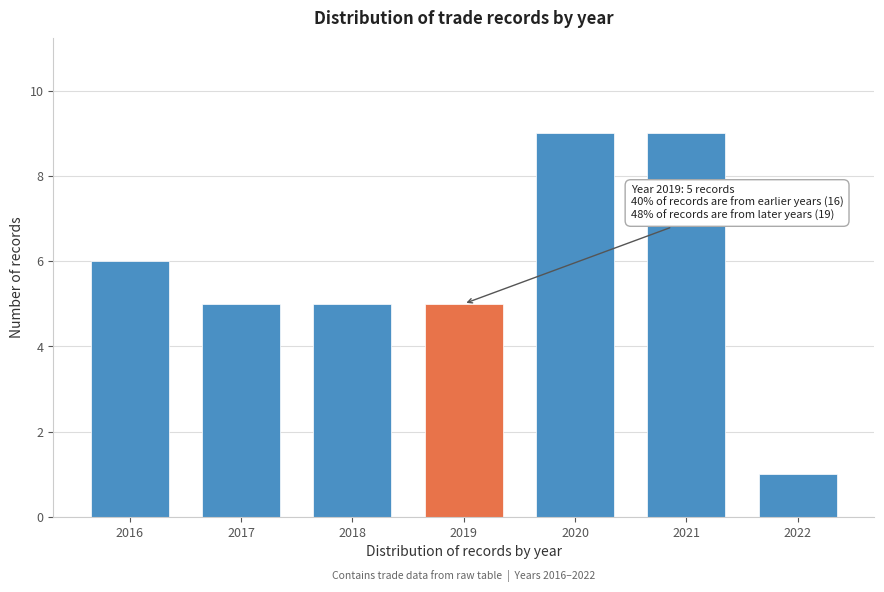

Reading left to right, transcribe all the data shown in this chart.

2016=6	2017=5	2018=5	2019=5	2020=9	2021=9	2022=1